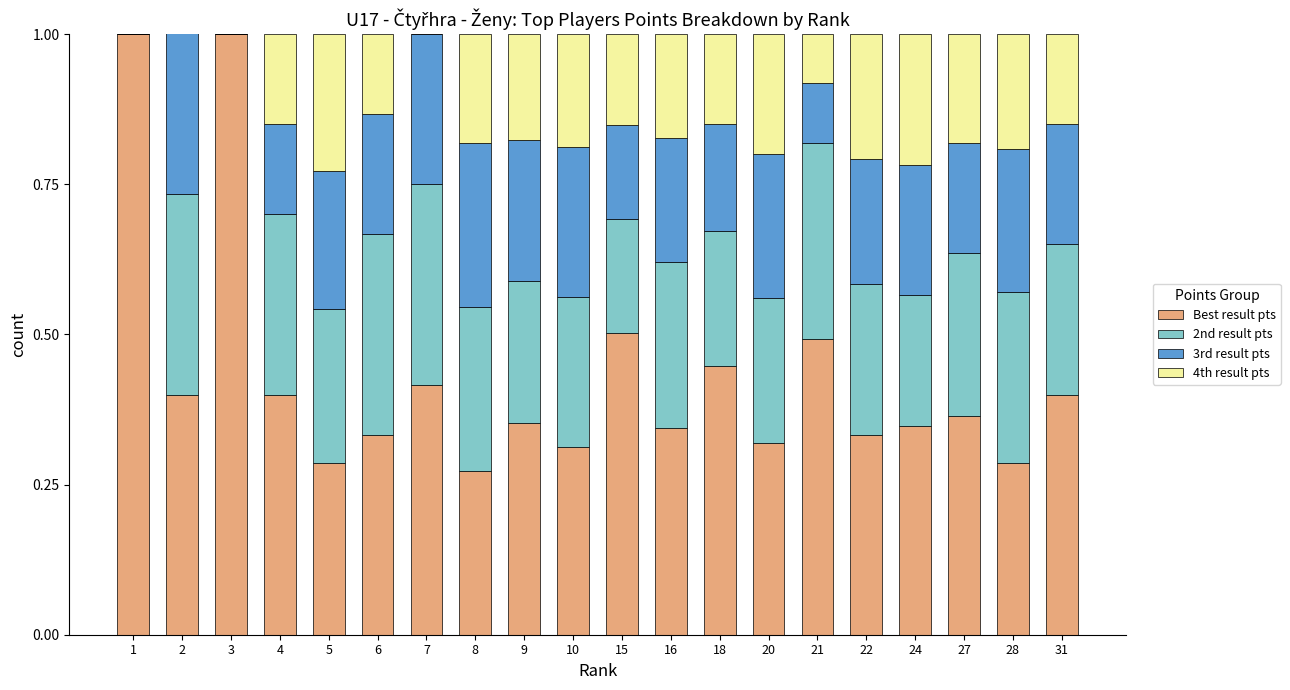

What is the difference between the highest and lowest values at 9?

0.2